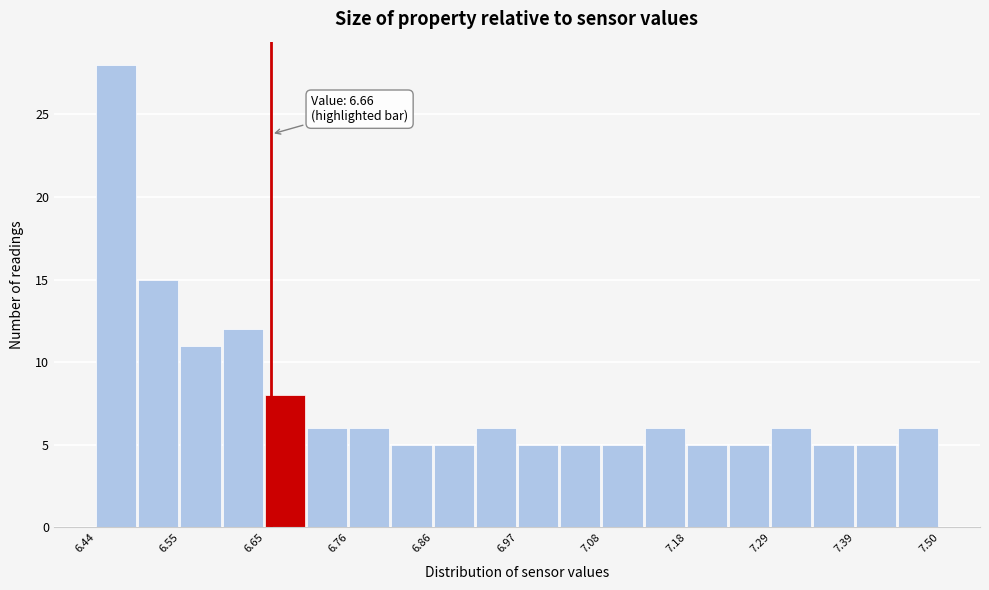

Read against the x-axis, roughly where is the centre of the tallest bar?

6.46